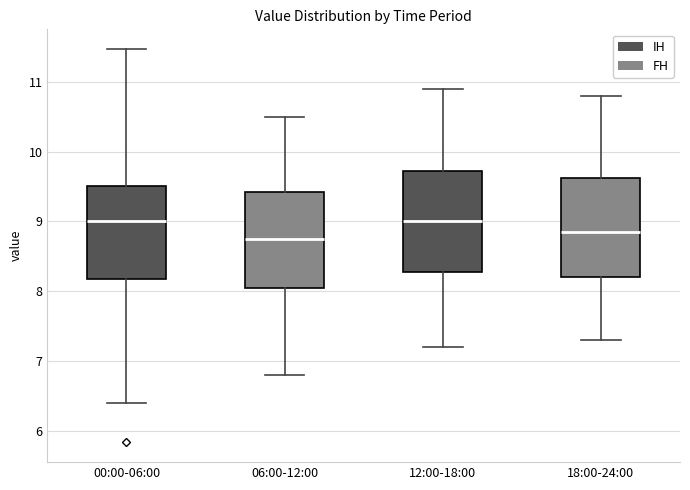

Where does the upper whisker of the box for 00:00-06:00 end on the y-axis? The values are not printed on the chart, so give them approximately, as read against the axis.

11.5